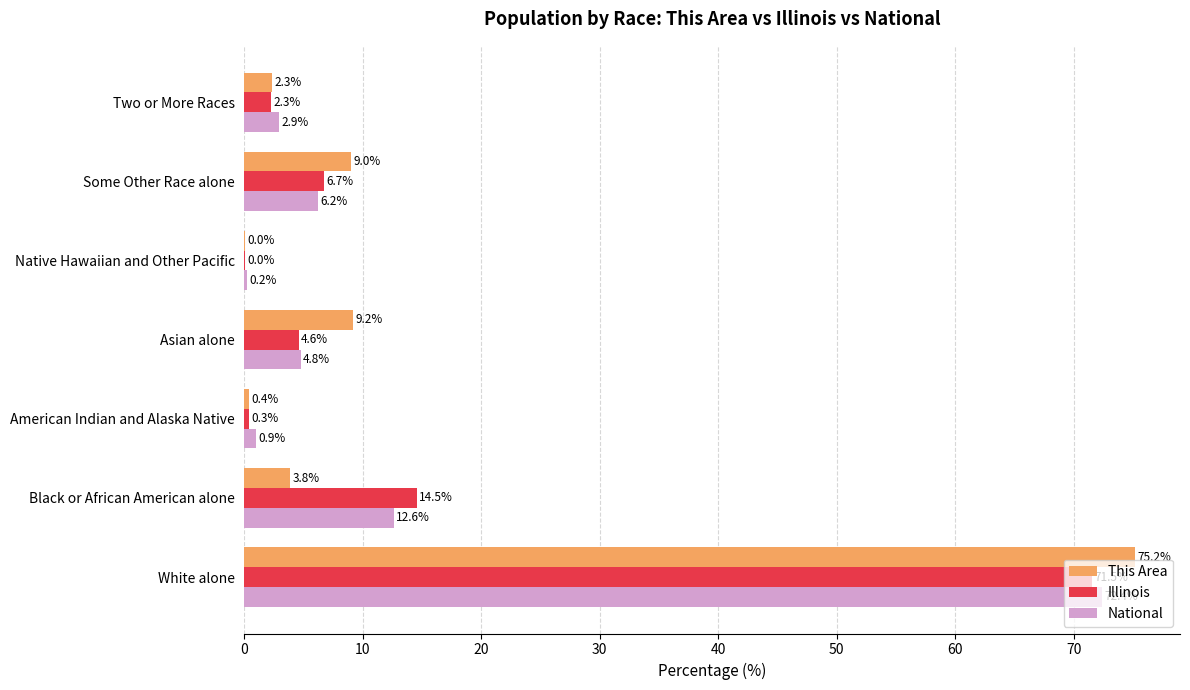

The Illinois series shows 121.5 at White alone. True or false?

False